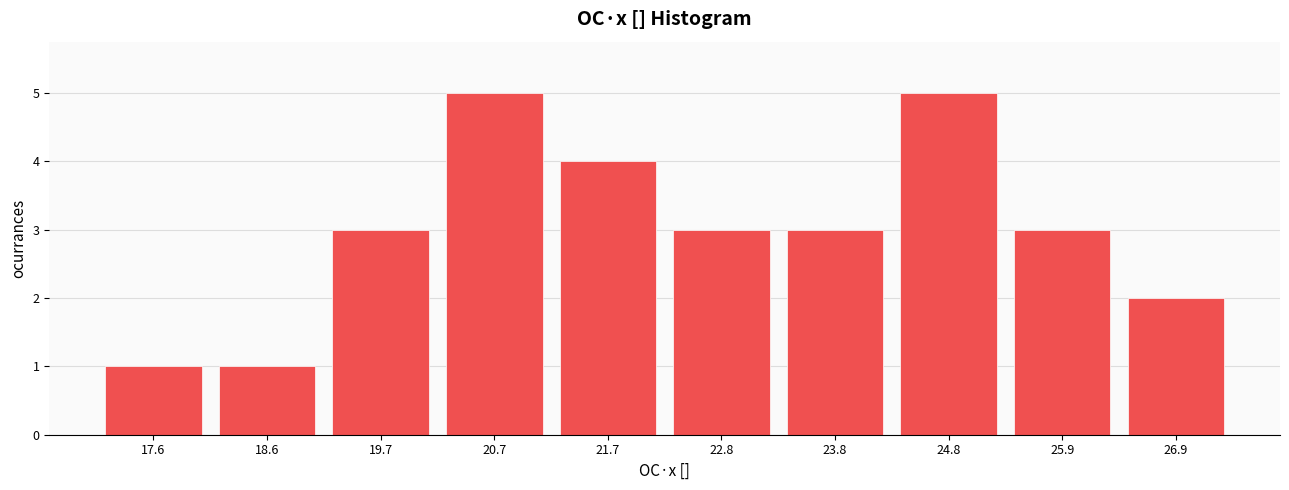

Reading left to right, extract all data points from this chart.

1	1	3	5	4	3	3	5	3	2